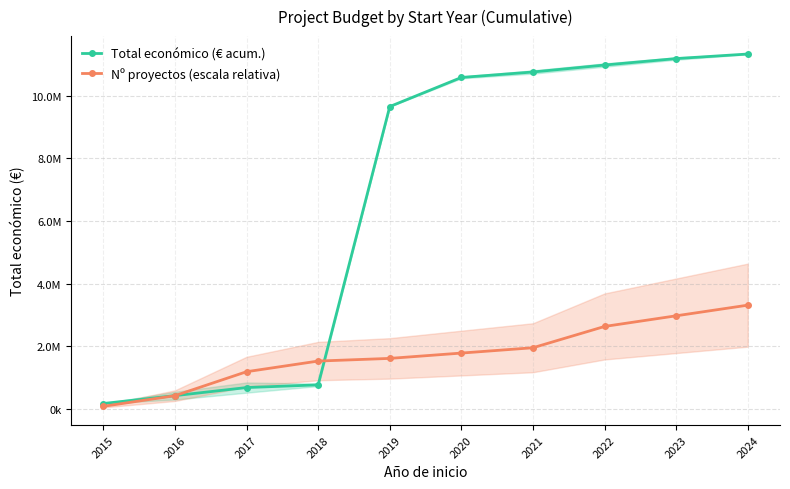

What is the average value of the Nº proyectos (escala relativa) series?

1749462.0